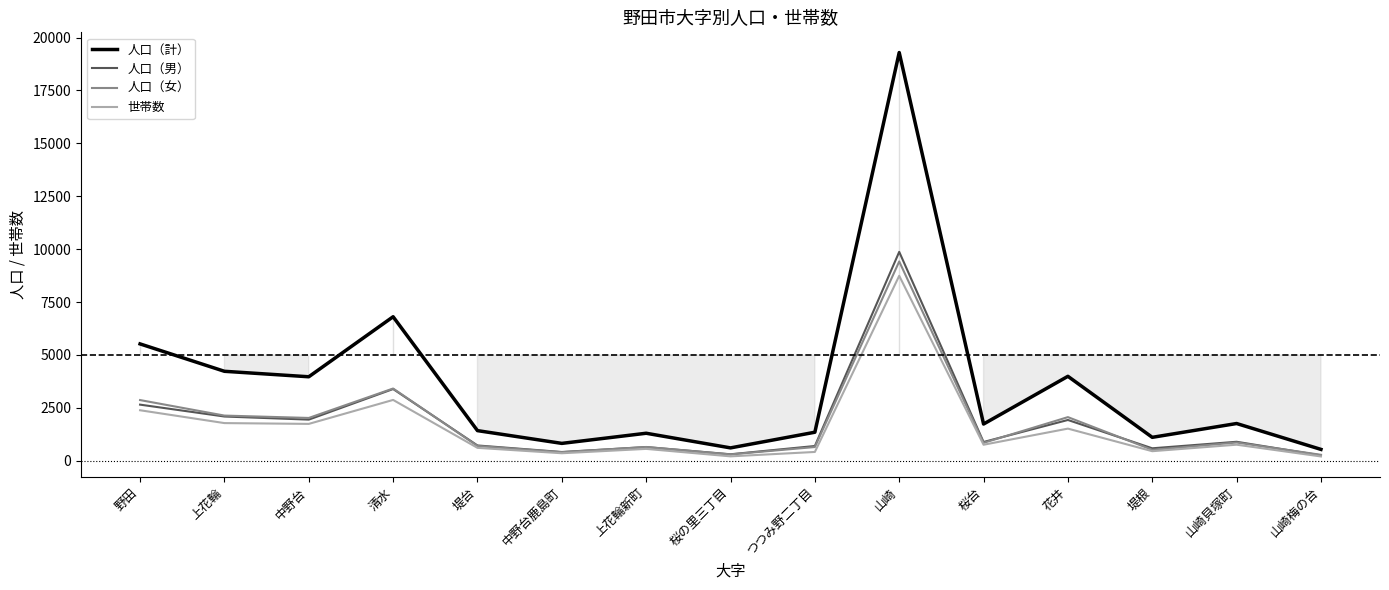

What is the sum of all 世帯数 values?

23395